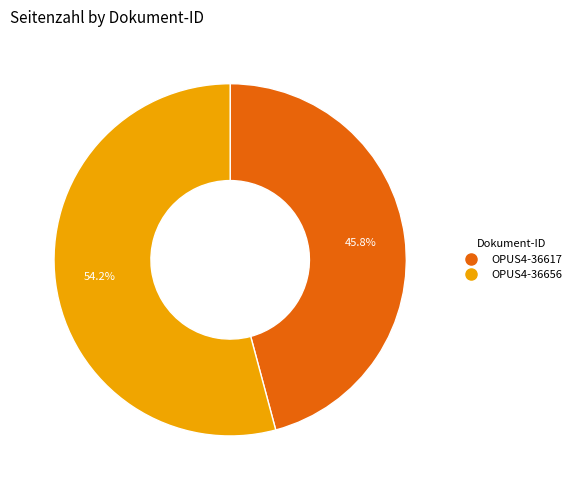

Rank the categories by value from lowest to highest.

OPUS4-36617, OPUS4-36656